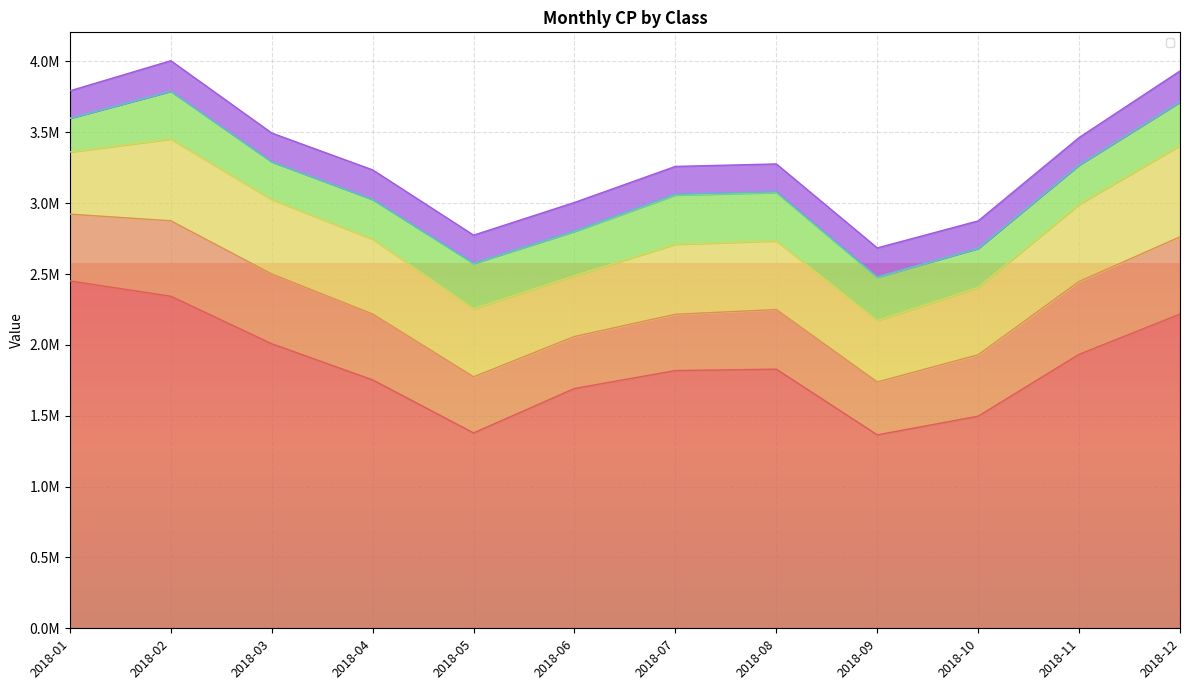

Which has a higher value, 2018-08 or 2018-10?

2018-08